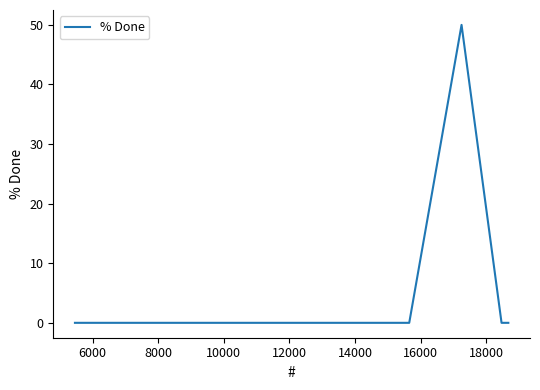

What is the difference between the maximum and minimum values?

50